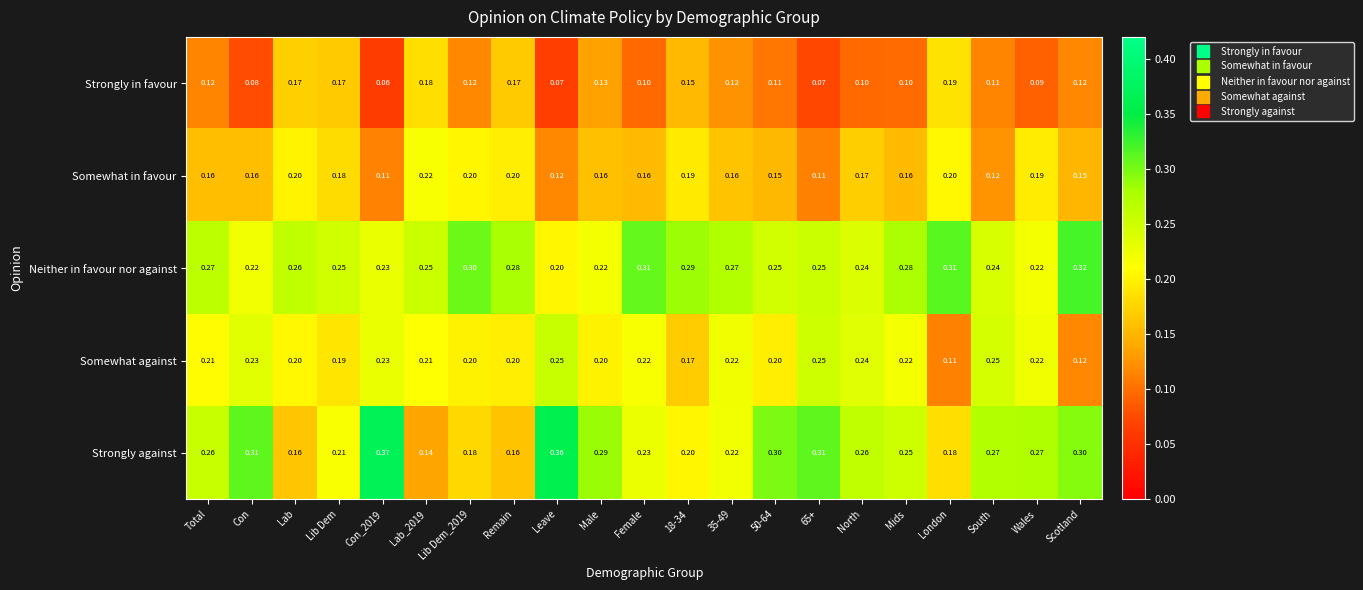

Rank the series at Lab_2019 from highest to lowest value.

Neither in favour nor against, Somewhat in favour, Somewhat against, Strongly in favour, Strongly against